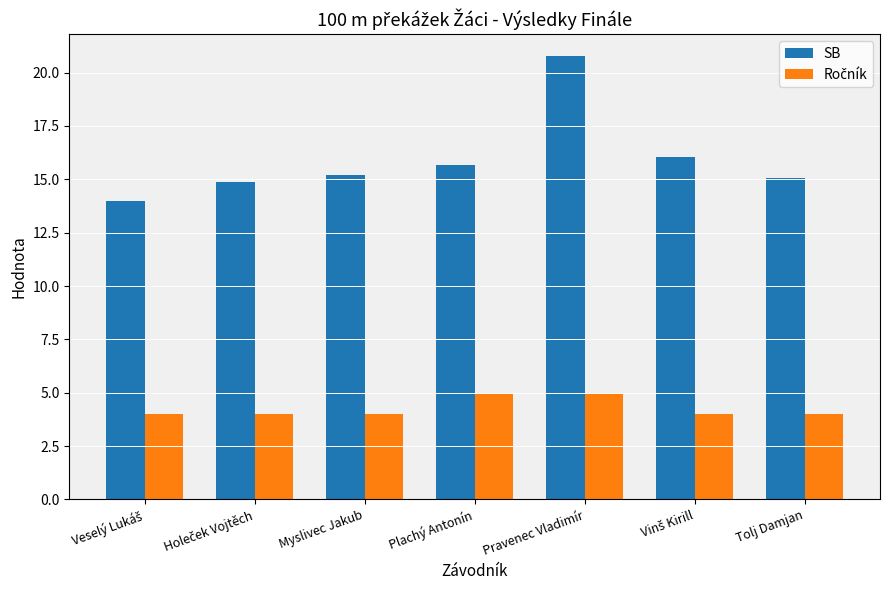

What is the spread (max minus min) of values at Tolj Damjan?

11.0